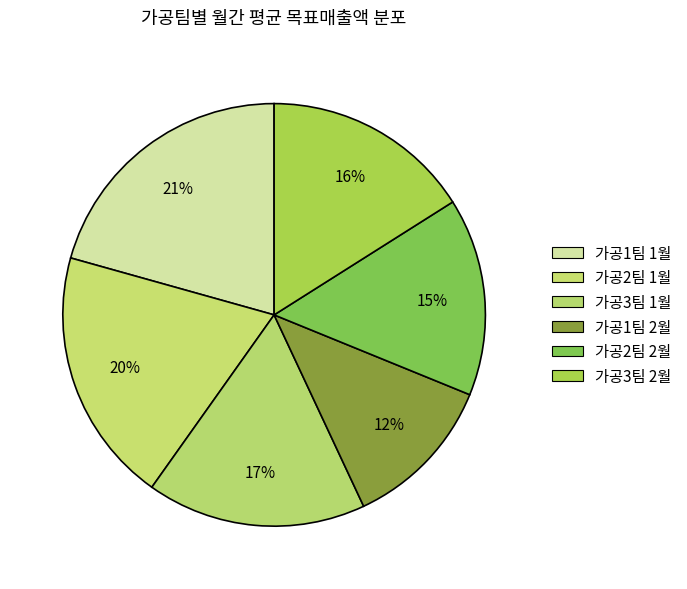

How many slices are in this pie chart?

6